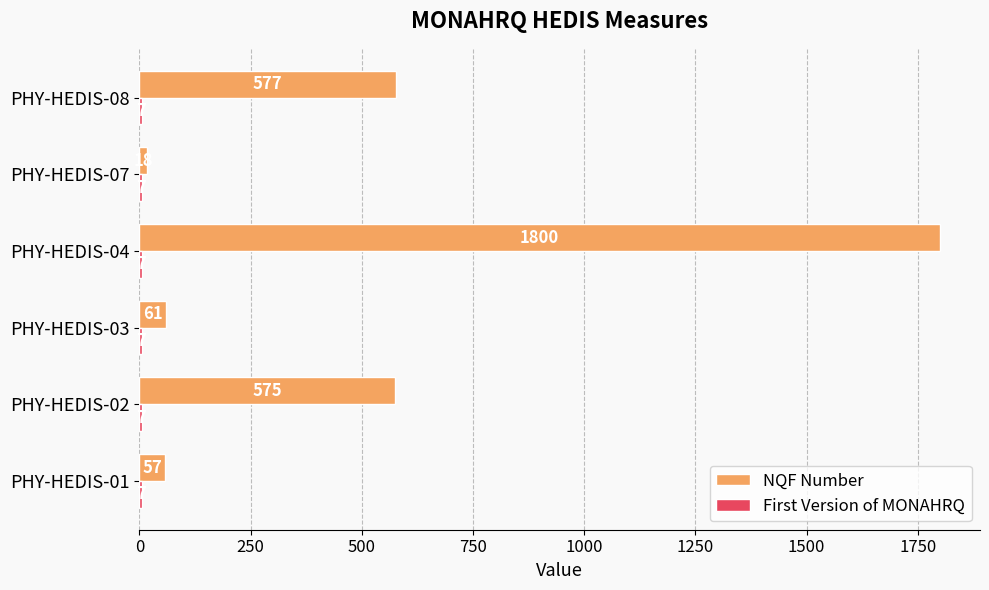

Rank the categories by NQF Number value from lowest to highest.

PHY-HEDIS-07, PHY-HEDIS-01, PHY-HEDIS-03, PHY-HEDIS-02, PHY-HEDIS-08, PHY-HEDIS-04